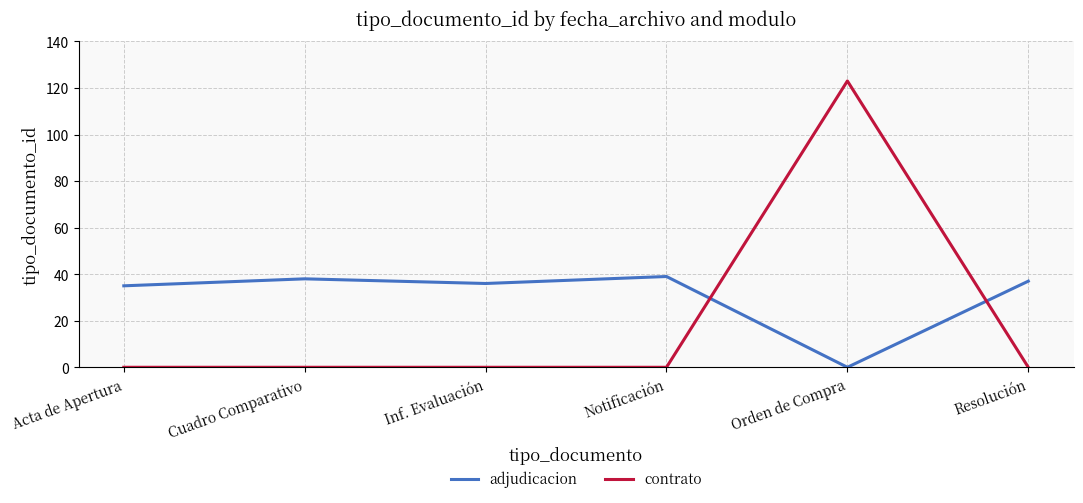

The contrato series shows 0 at Resolución. True or false?

True